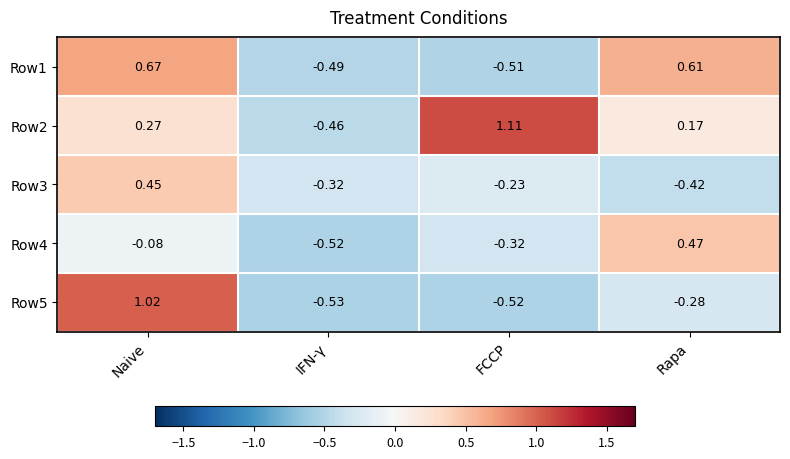

At which category does the chart reach its minimum across all series?

IFN-γ